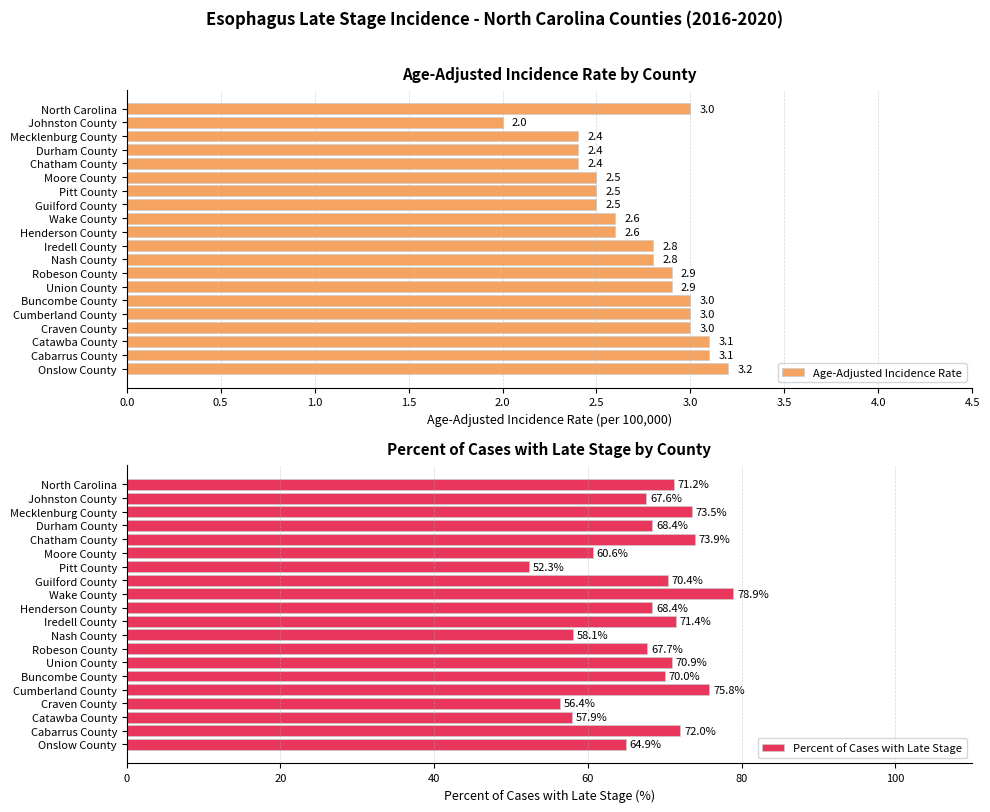

Rank the series by their average value, from highest to lowest.

Percent of Cases with Late Stage, Age-Adjusted Incidence Rate